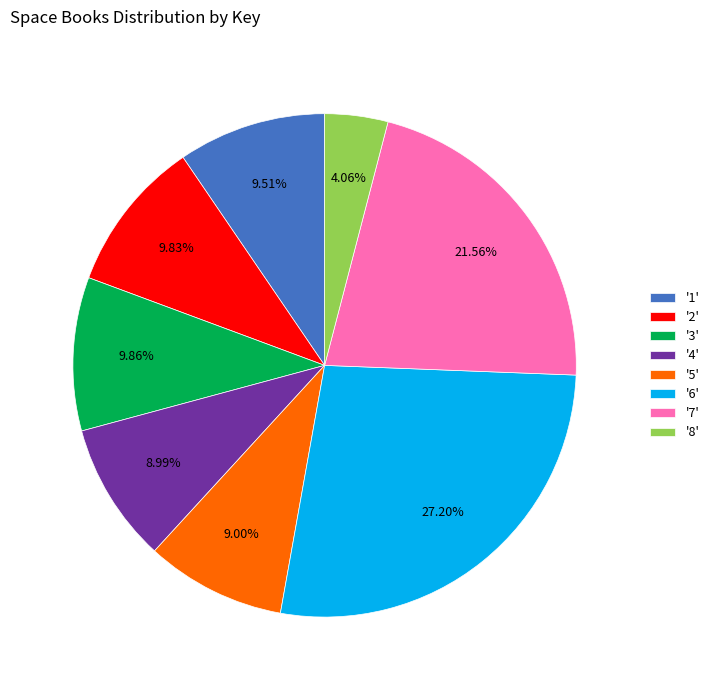

How many slices are in this pie chart?

8